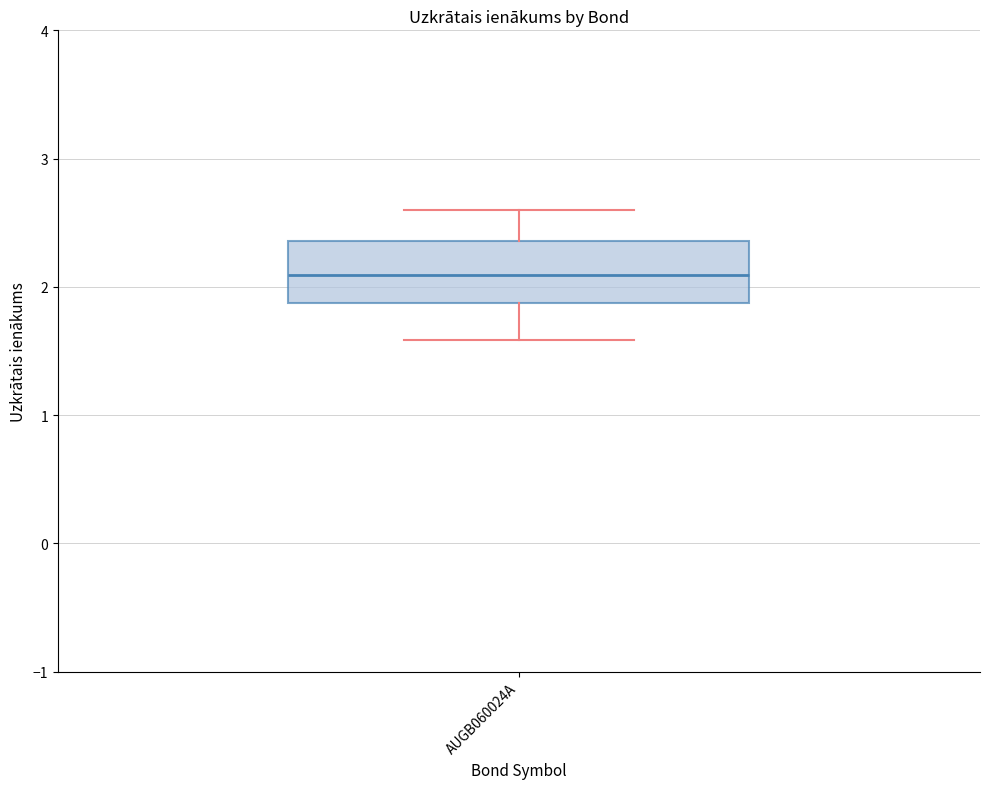

Read this box plot against the y-axis: the position of the median line, the range covered by the box, and the ends of both whiskers. The values are not printed on the chart, so give them approximately, as read against the axis.

median 2.1, box 1.9 to 2.4, whiskers 1.6 to 2.6